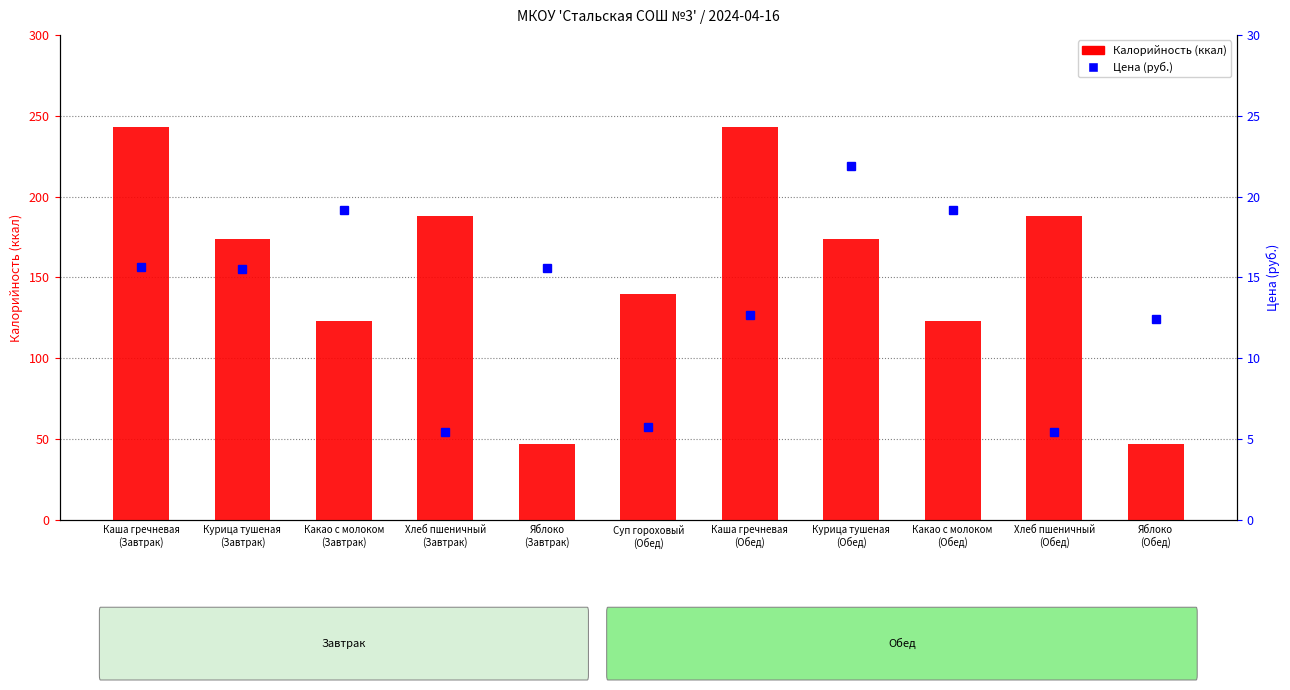

True or false: Цена has a value of 3.4 at Суп гороховый
(Обед).

False